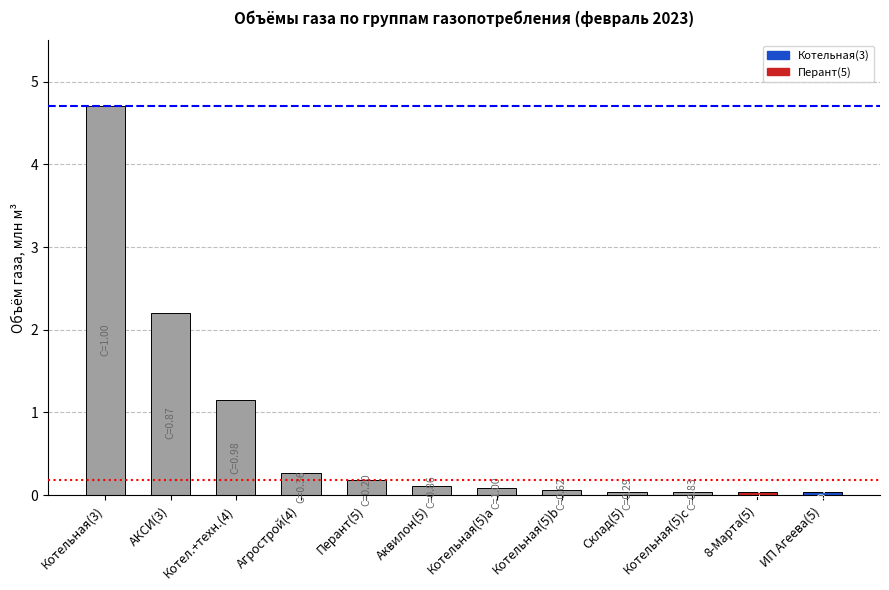

Which label corresponds to the largest value in the chart?

Котельная(3)